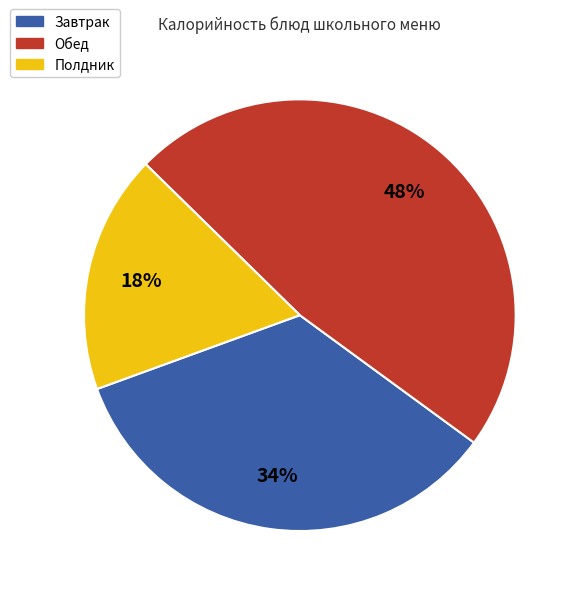

To the nearest percent, what is the difference between the largest and smallest slice percentages?

30%